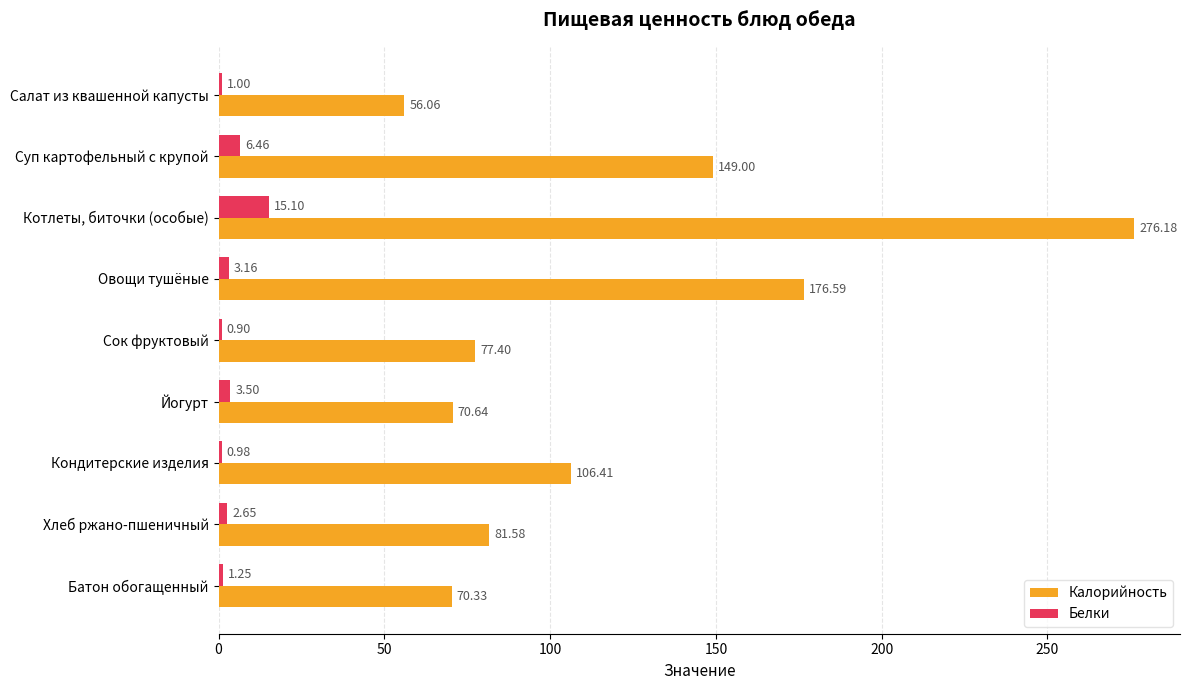

What is the difference between the maximum and minimum values in the Белки series?

14.2